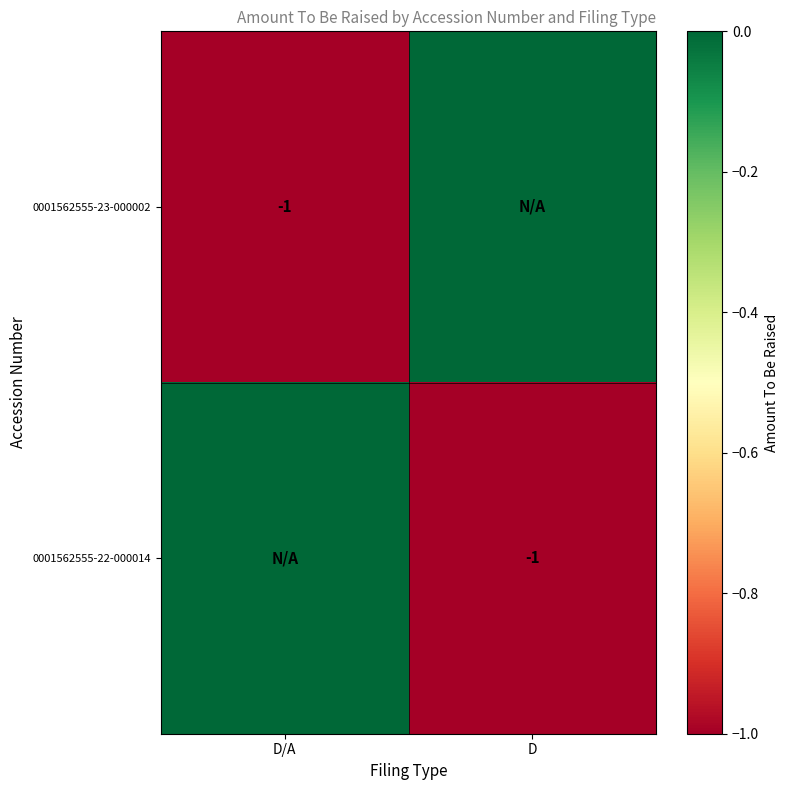

Which category has the lowest value in the 0001562555-23-000002 series?

D/A